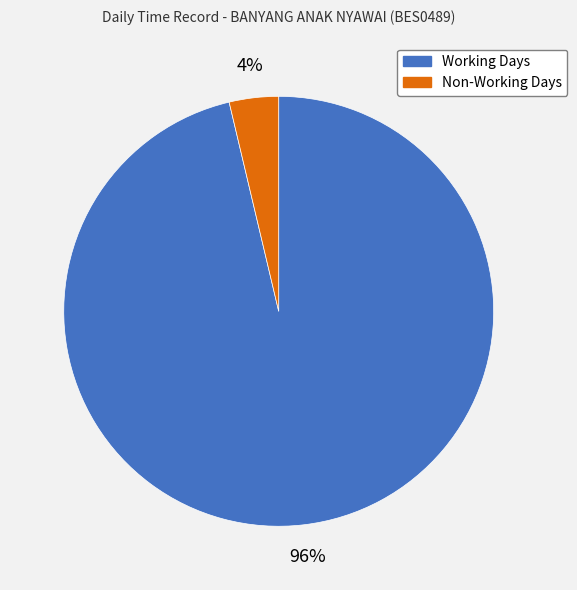

Is there a majority slice in this chart?

Yes